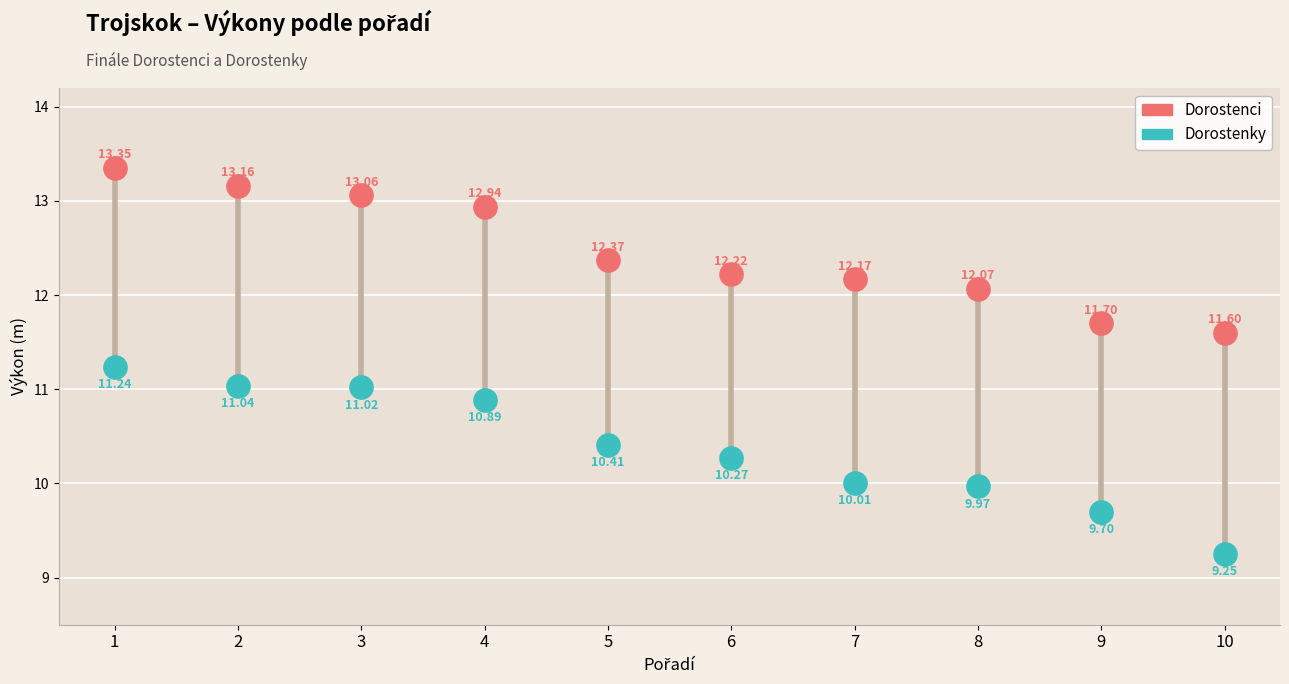

What are all the series names shown in the legend?

Dorostenci, Dorostenky